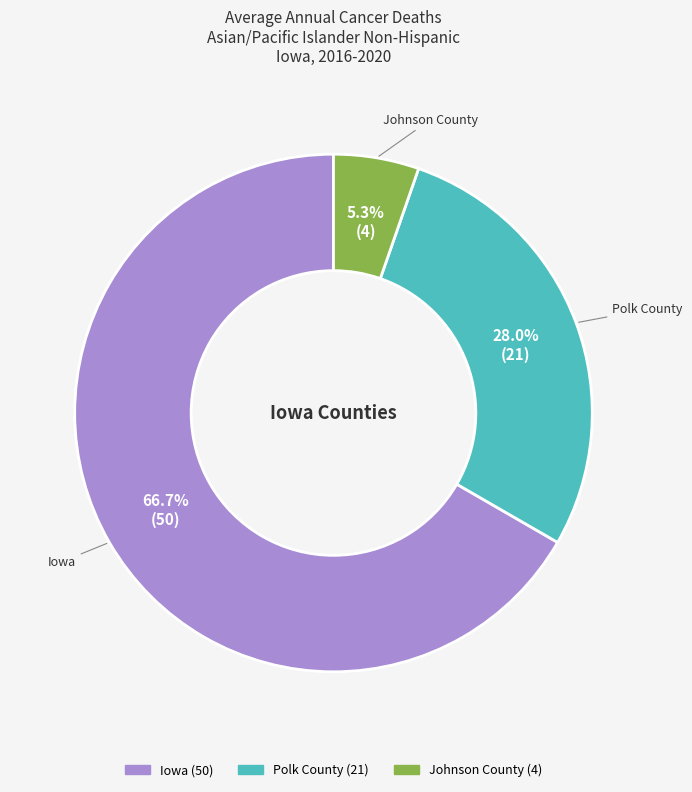

Which category has the biggest portion of the pie?

Iowa